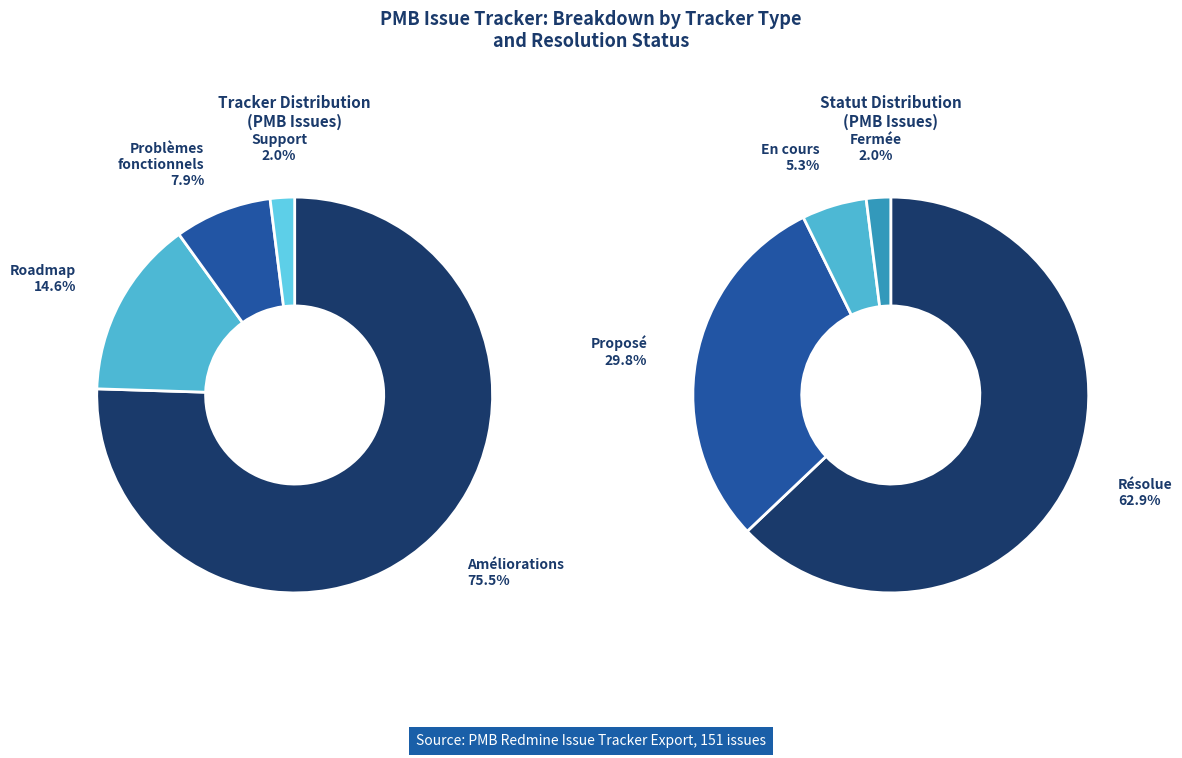

Approximately how many times larger is the value at 2 compared to tracker_values?

0.1